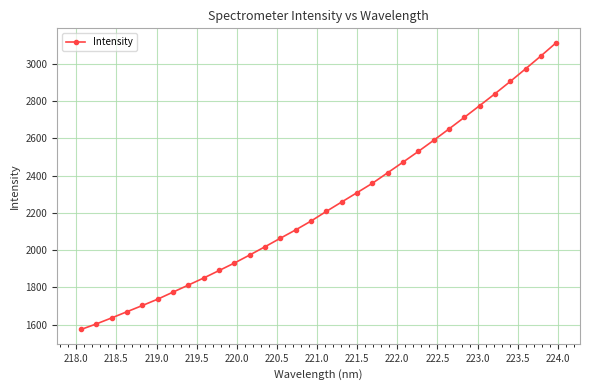

Does the chart display data point markers on the line(s)?

Yes